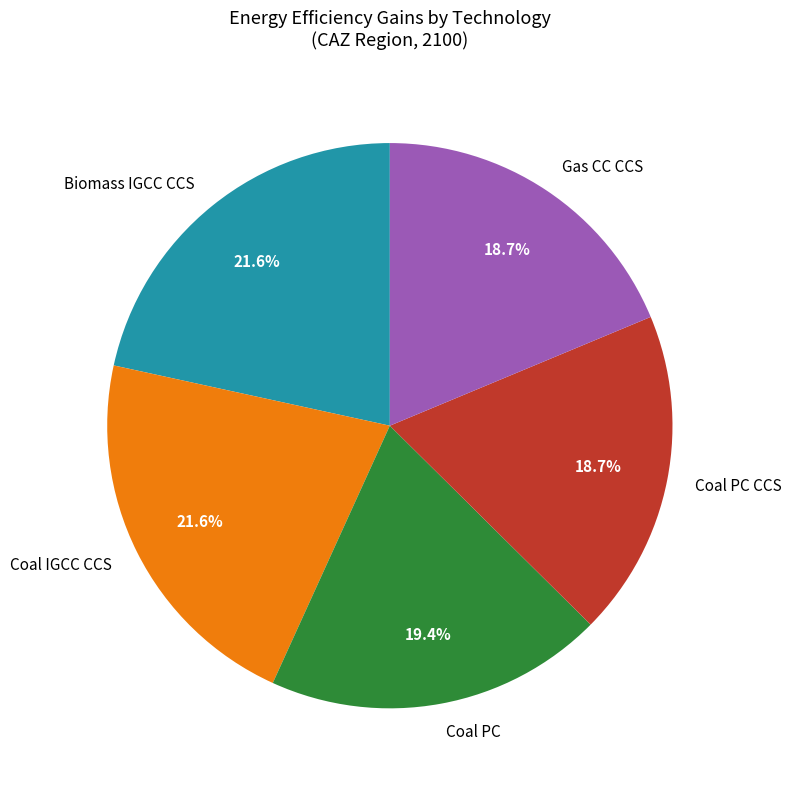

Which has a higher value, Coal PC CCS or Biomass IGCC CCS?

Biomass IGCC CCS